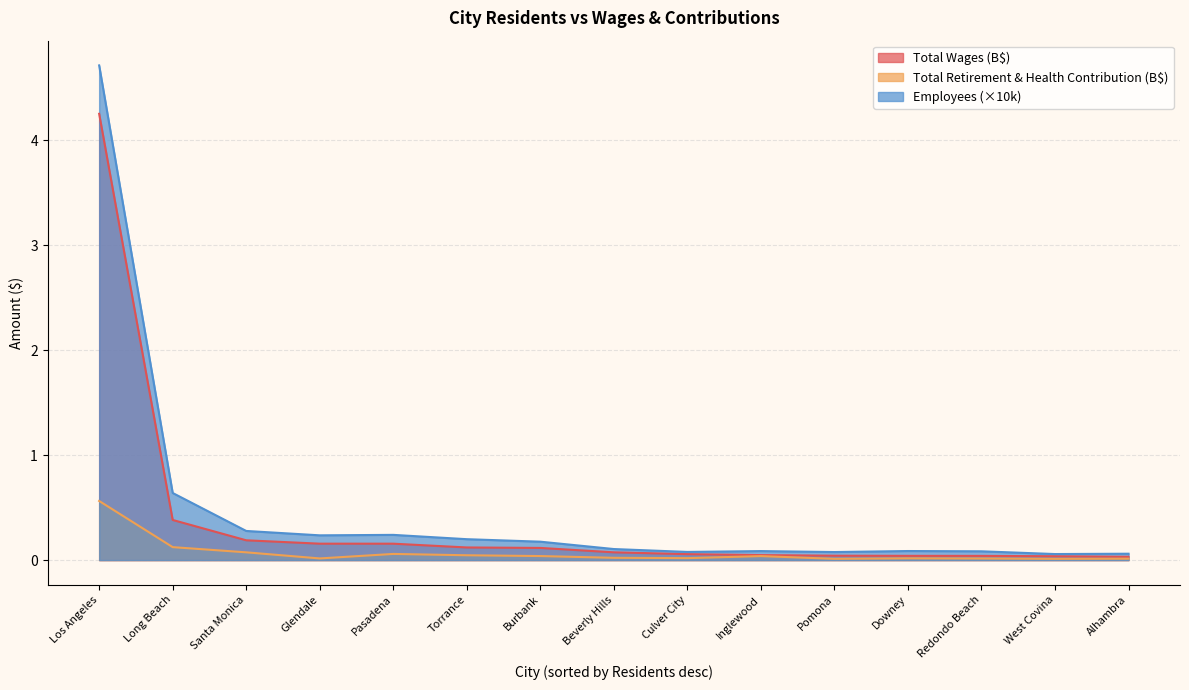

What are all the series names shown in the legend?

Total Wages (B$), Total Retirement & Health Contribution (B$), Employees (×10k)